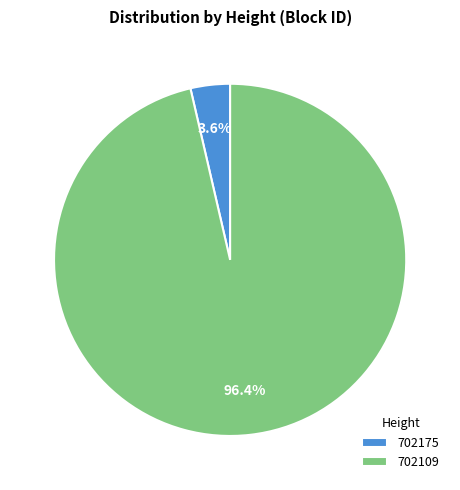

Which category has the biggest portion of the pie?

702109